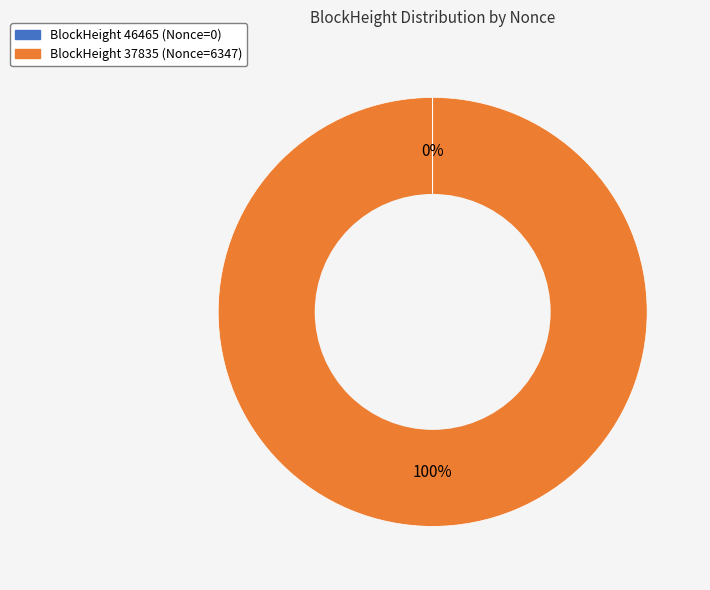

To the nearest percent, what is the difference between the largest and smallest slice percentages?

100%